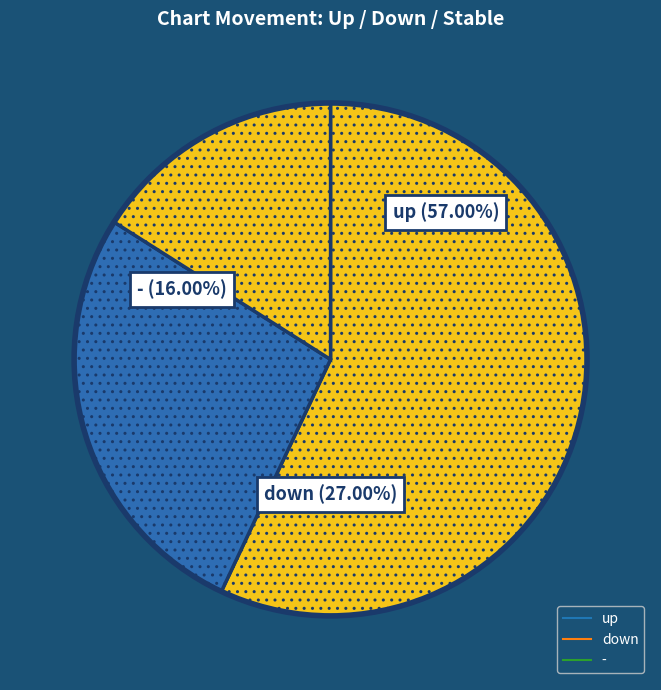

How many slices are in this pie chart?

3